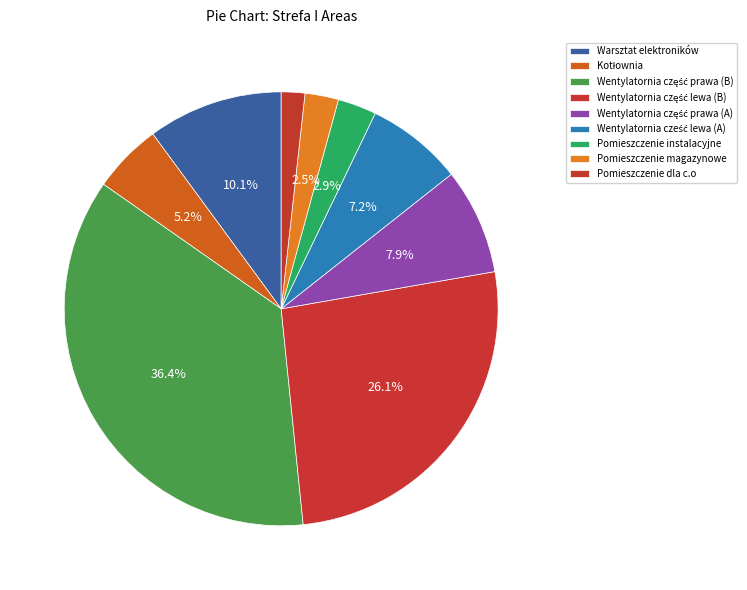

How many slices are in this pie chart?

9